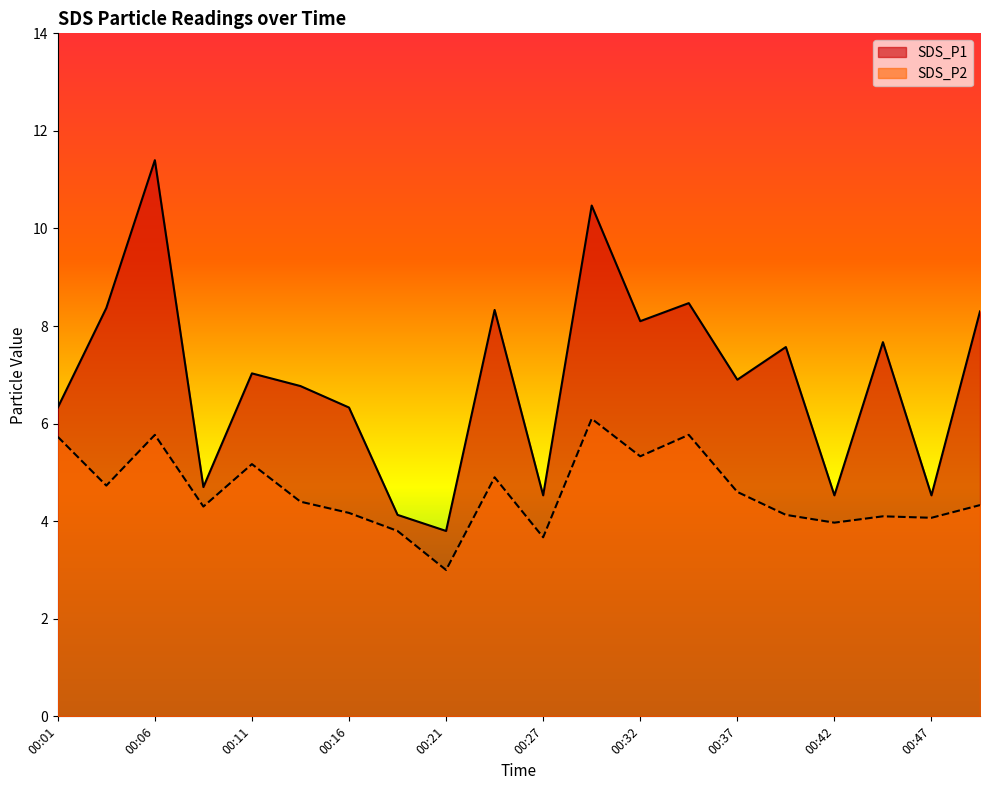

True or false: SDS_P1 and SDS_P2 intersect in this chart.

False